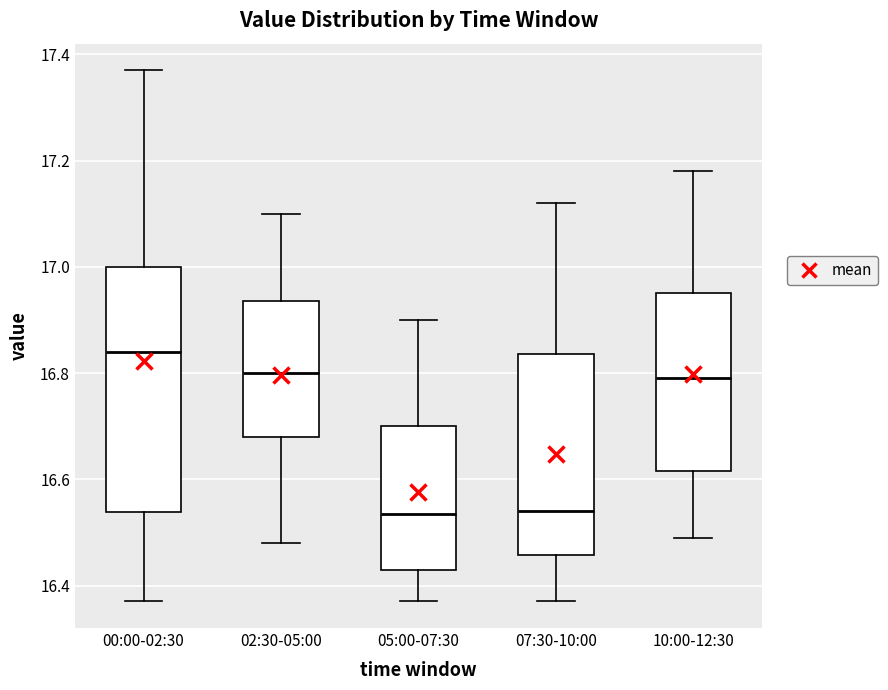

Reading left to right, read every box against the y-axis: the position of its median line, the range the box covers, and the ends of its whiskers. The values are not printed on the chart, so give them approximately, as read against the axis.

00:00-02:30: median 16.84, box 16.54 to 17.00, whiskers 16.38 to 17.38
02:30-05:00: median 16.80, box 16.68 to 16.94, whiskers 16.48 to 17.10
05:00-07:30: median 16.54, box 16.44 to 16.70, whiskers 16.38 to 16.90
07:30-10:00: median 16.54, box 16.46 to 16.84, whiskers 16.38 to 17.12
10:00-12:30: median 16.80, box 16.62 to 16.96, whiskers 16.50 to 17.18